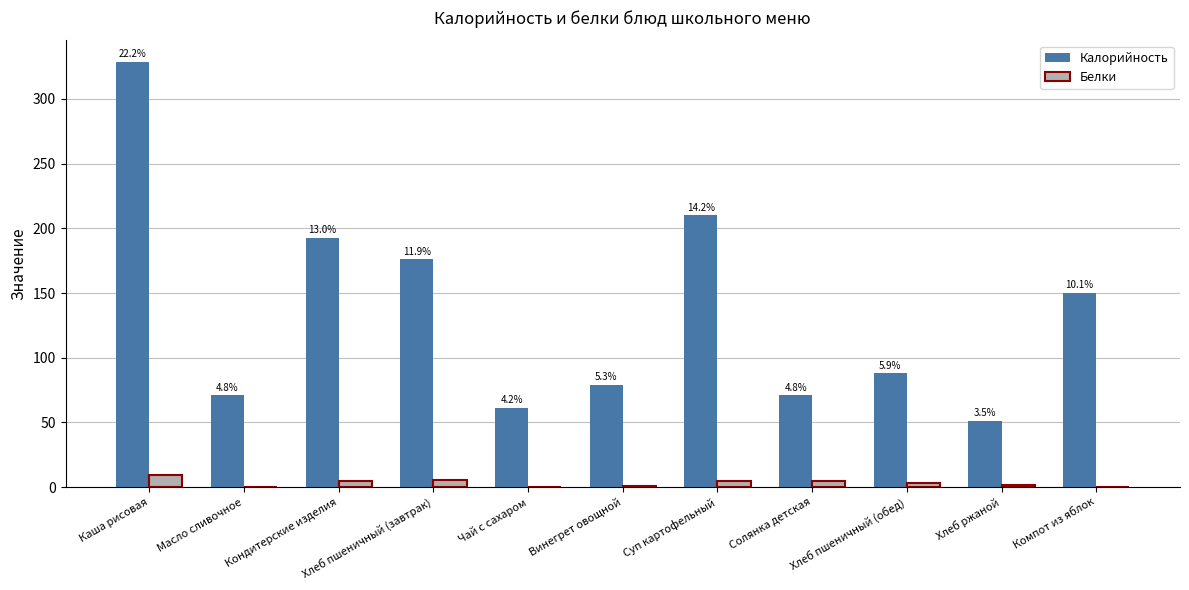

What are all the series names shown in the legend?

Калорийность, Белки